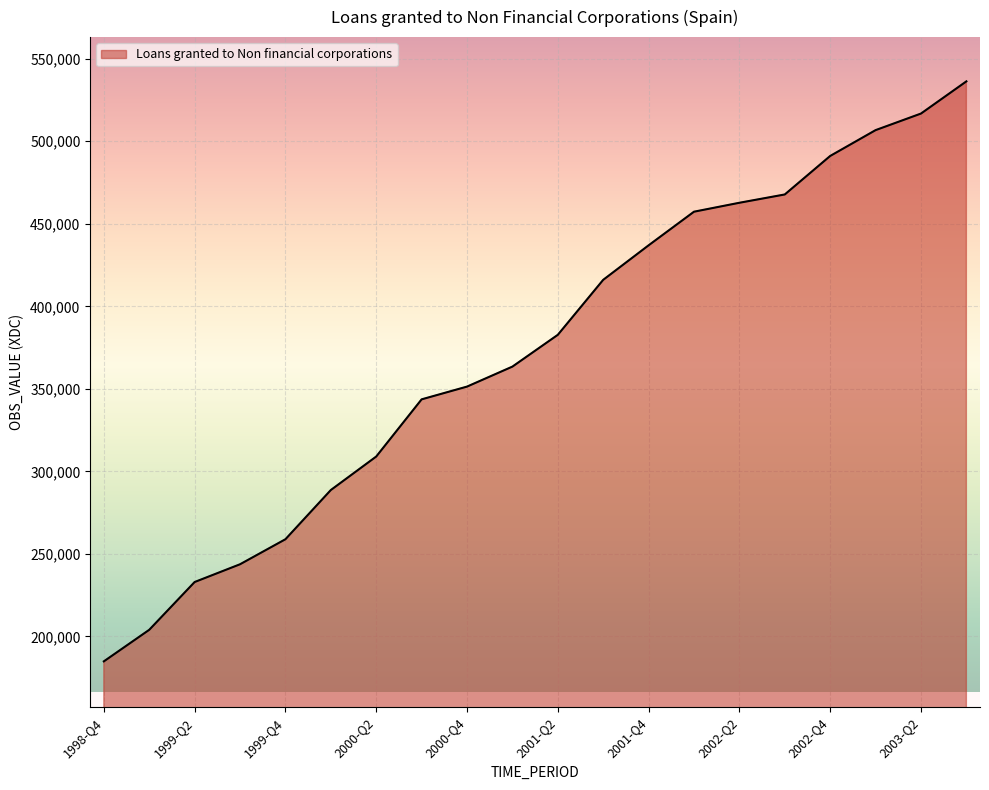

What is the minimum value shown in the chart?

184918